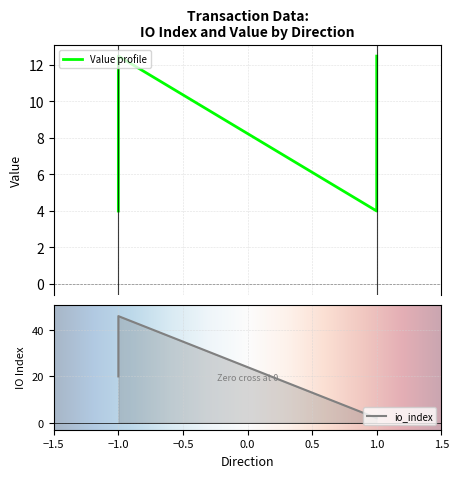

List the series in order of their peak value, lowest first.

value, io_index